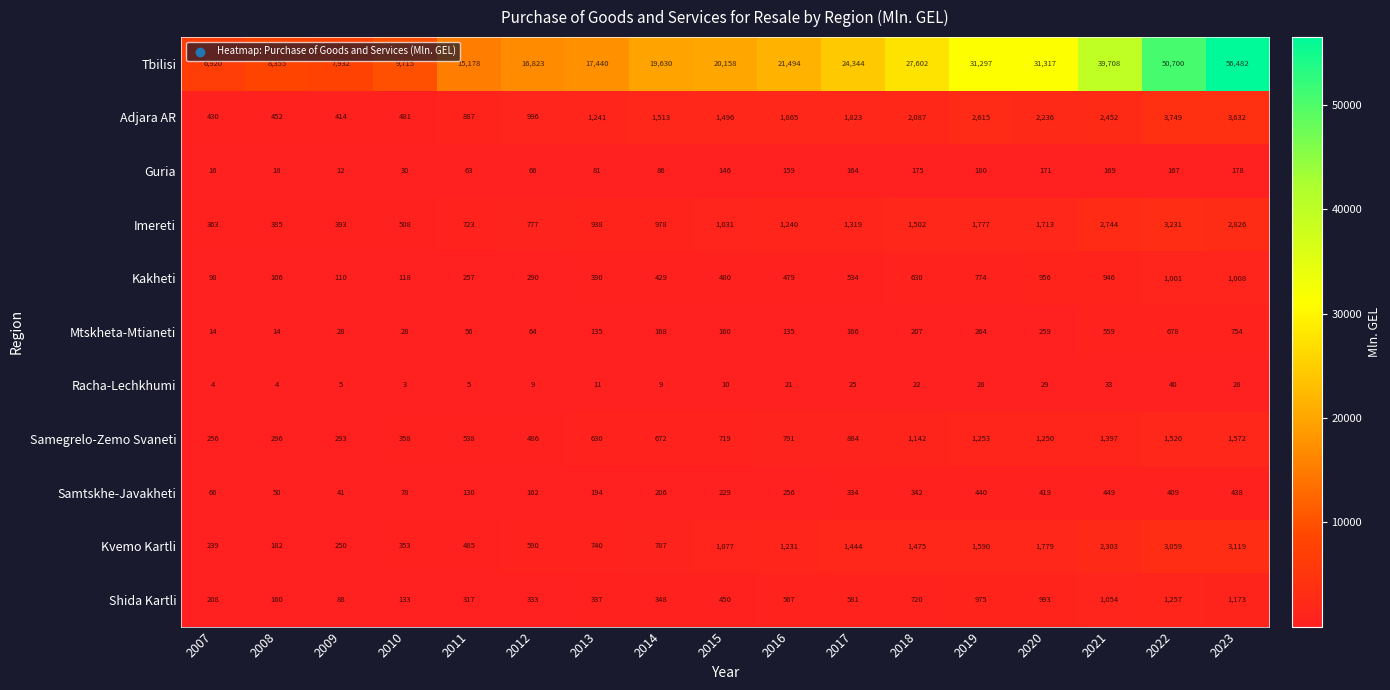

Which category has the lowest value in the Kvemo Kartli series?

2008